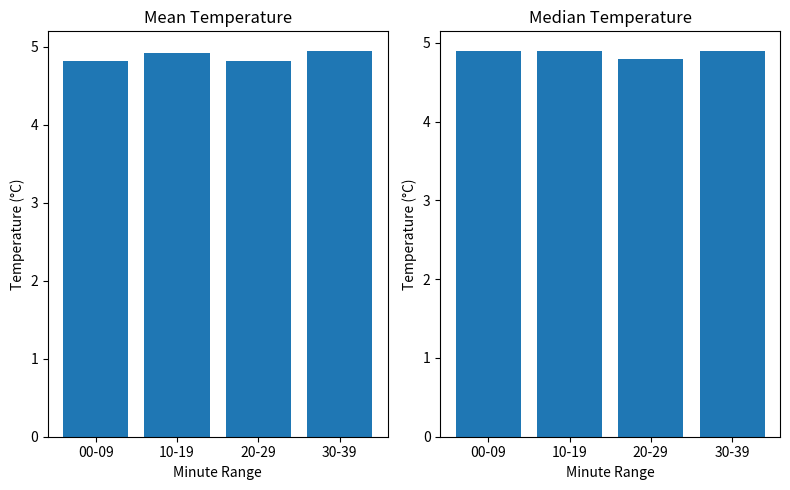

How many Median Value values are between 4 and 5?

4